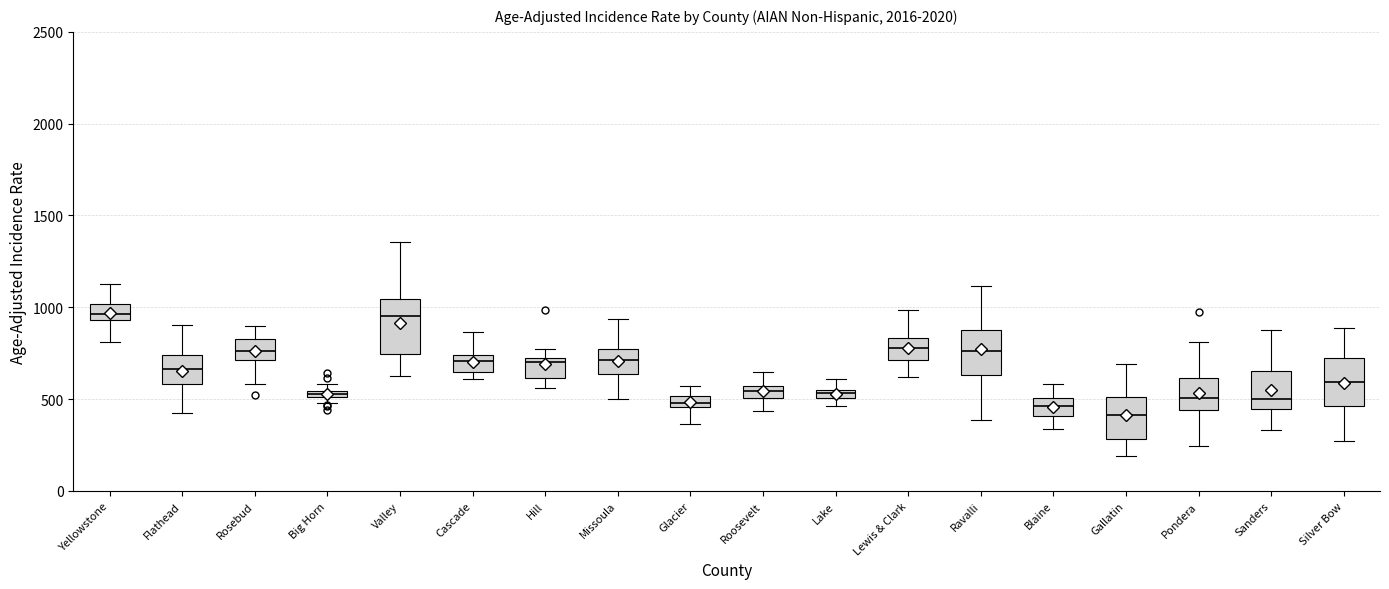

Where does the lower whisker of the box for Valley end on the y-axis? The values are not printed on the chart, so give them approximately, as read against the axis.

650